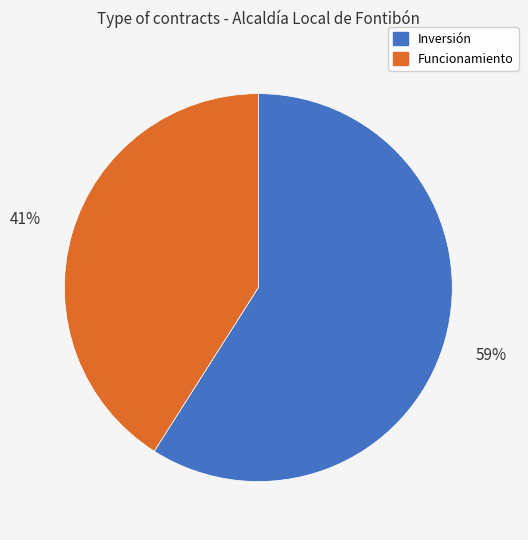

To the nearest percent, what is the difference between the largest and smallest slice percentages?

18%